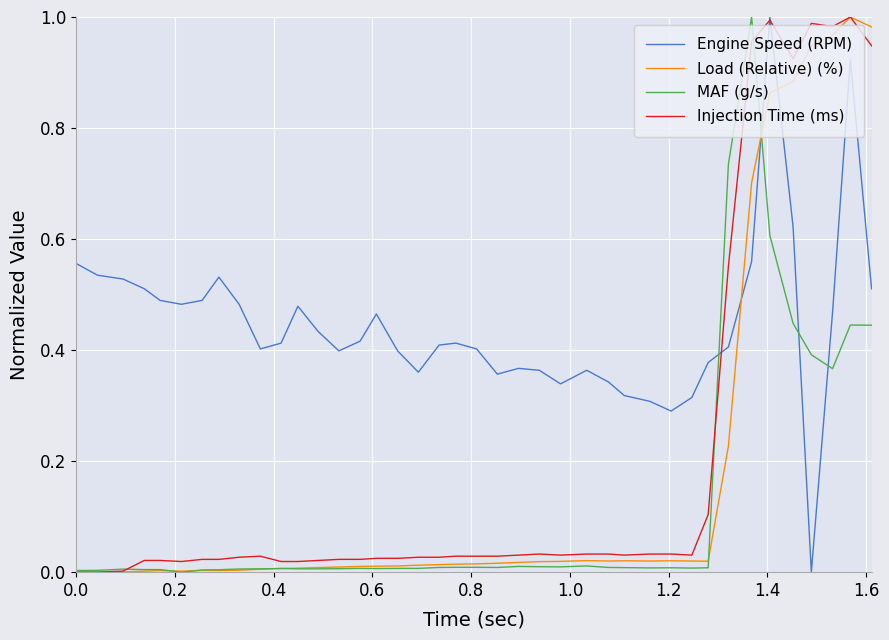

Which series has the largest total across all categories?

Engine Speed (RPM)